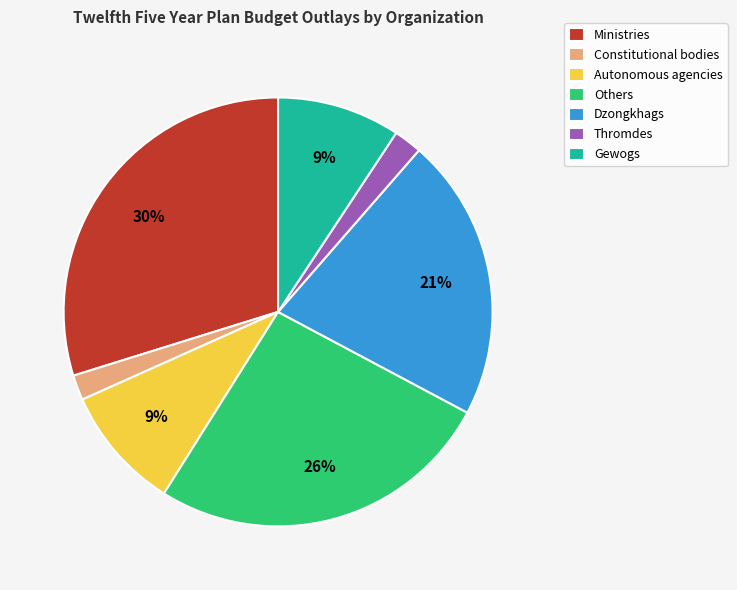

To the nearest percent, what is the difference between the Autonomous agencies and Dzongkhags slice percentages?

12%